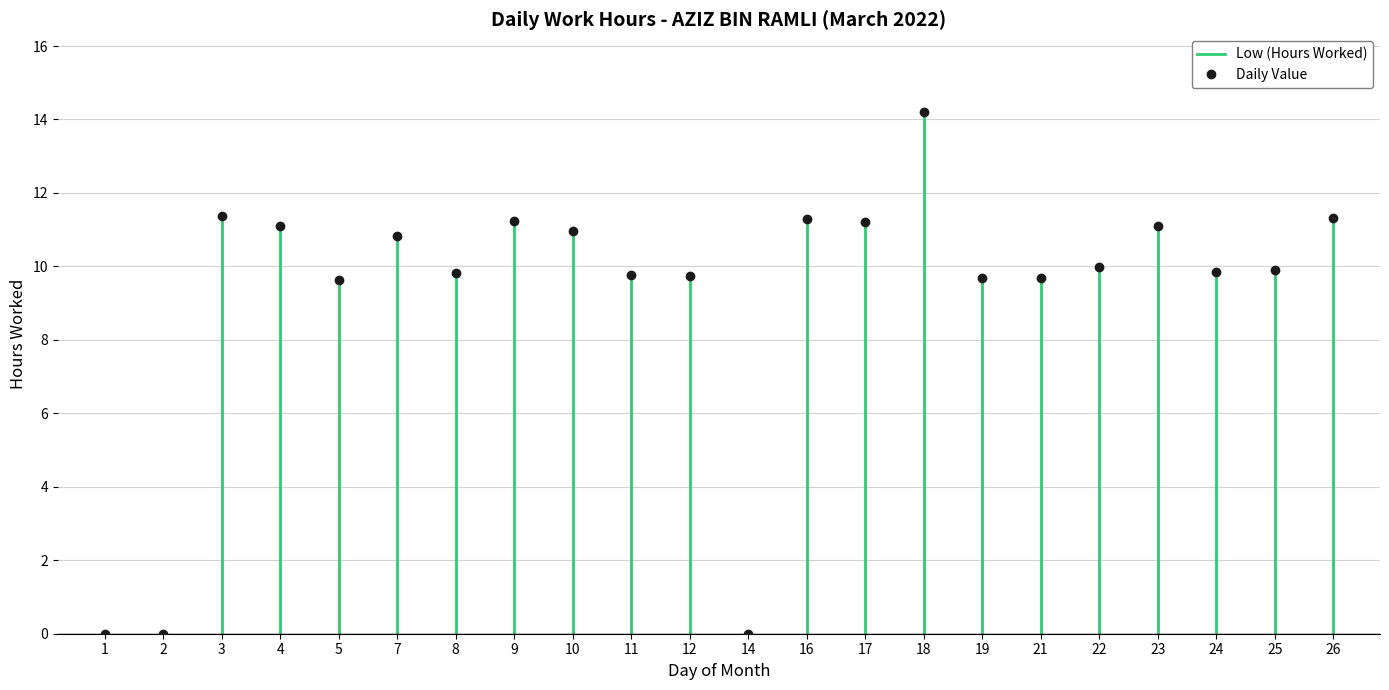

Which has a higher value, 8 or 9?

9